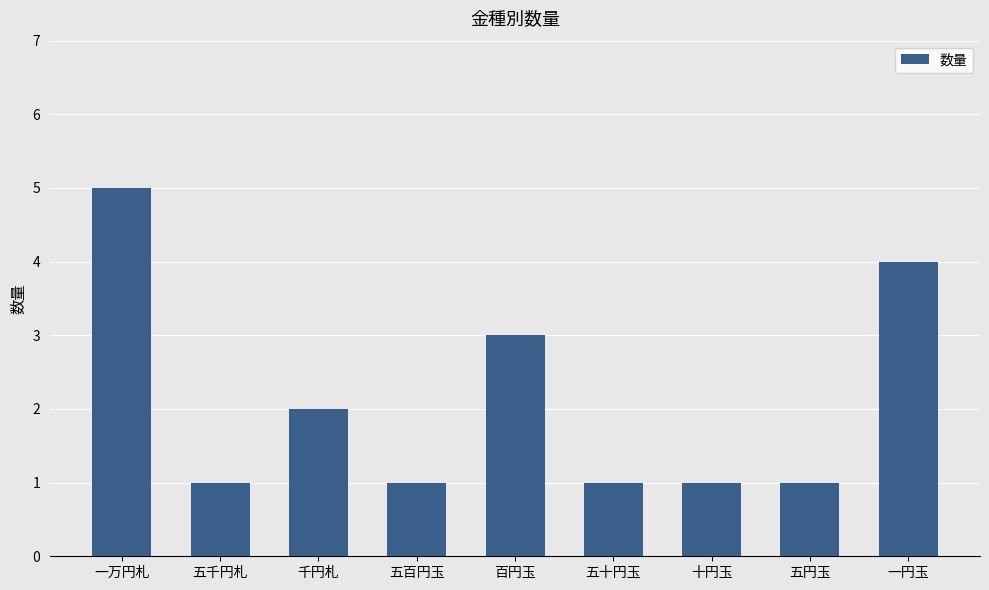

What is the average value?

2